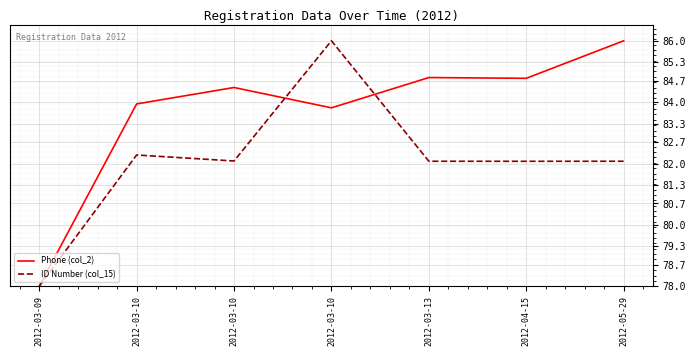

What is the difference between the second highest and minimum values in the ID Number (col_15) series?

4.3